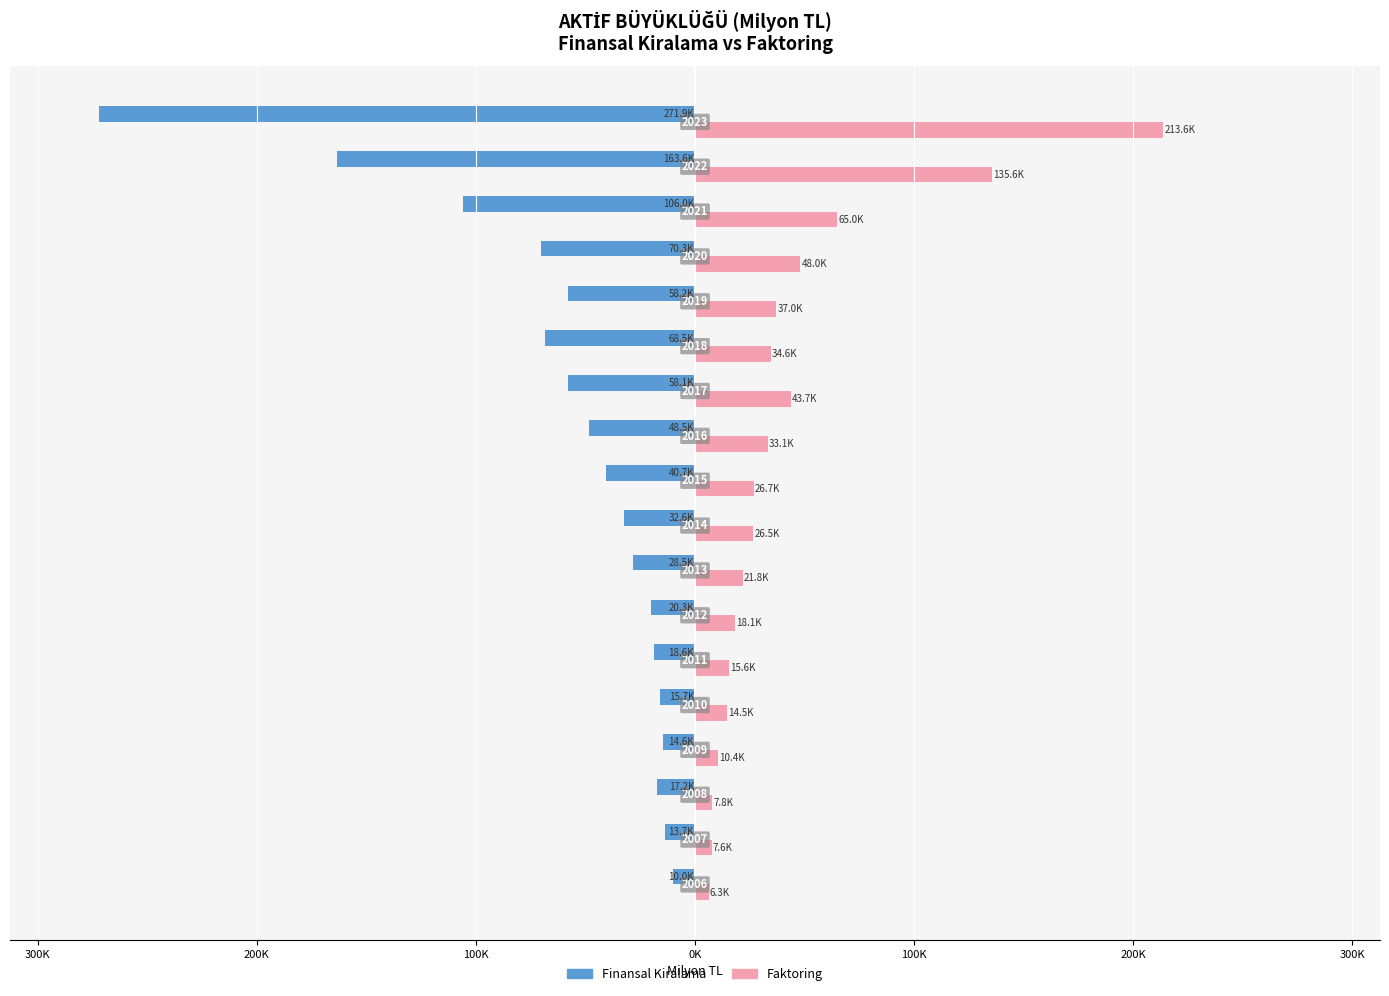

What are all the series names shown in the legend?

Finansal Kiralama, Faktoring